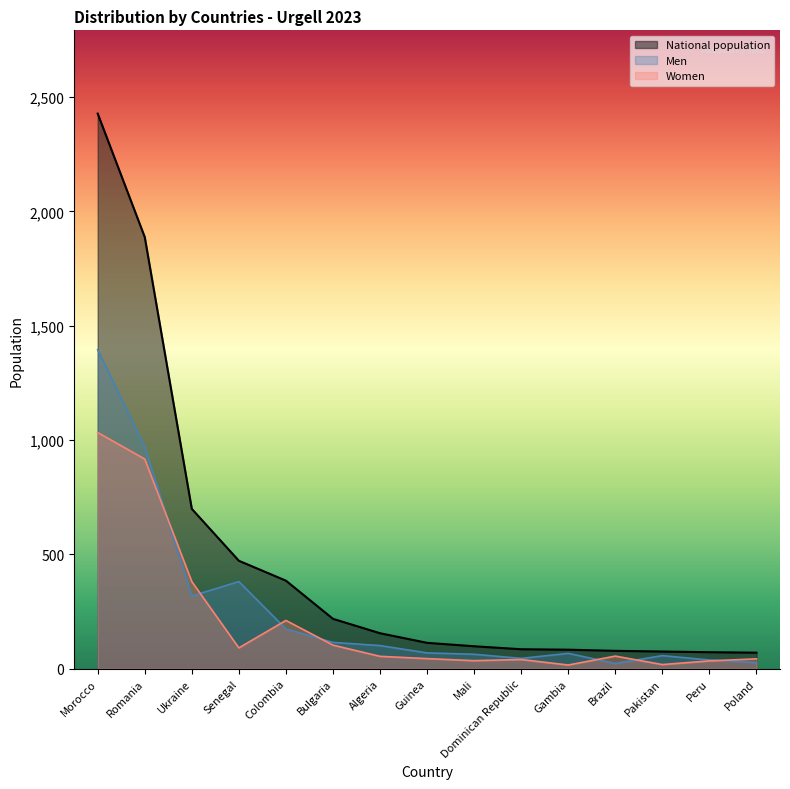

Is it true that Men equals 69 at Guinea?

True